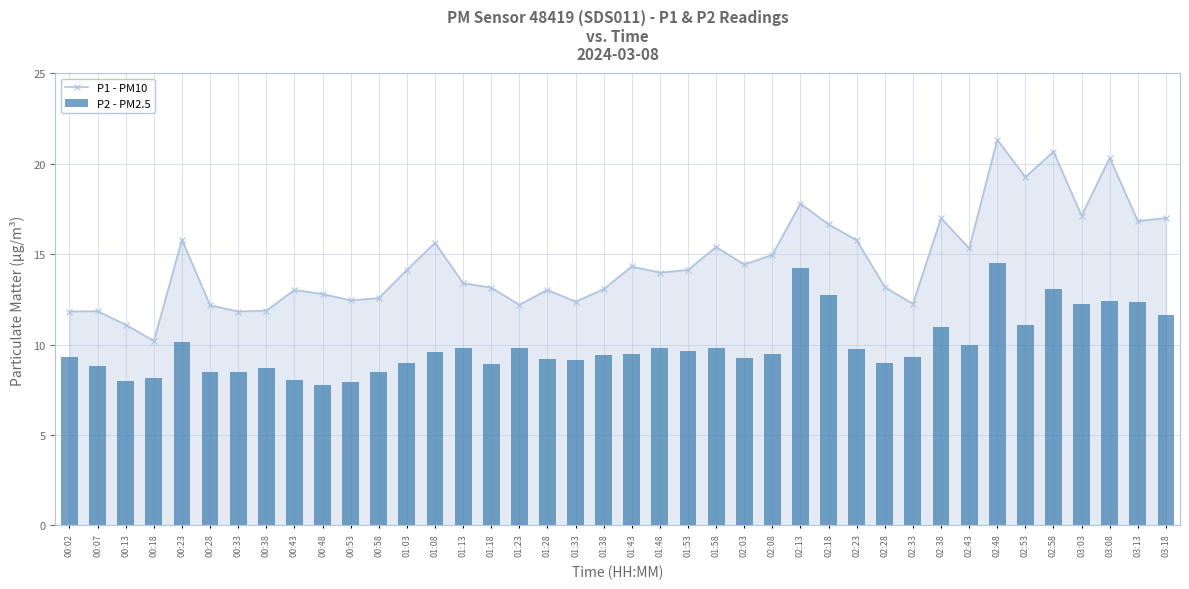

Does the chart contain any negative values?

No